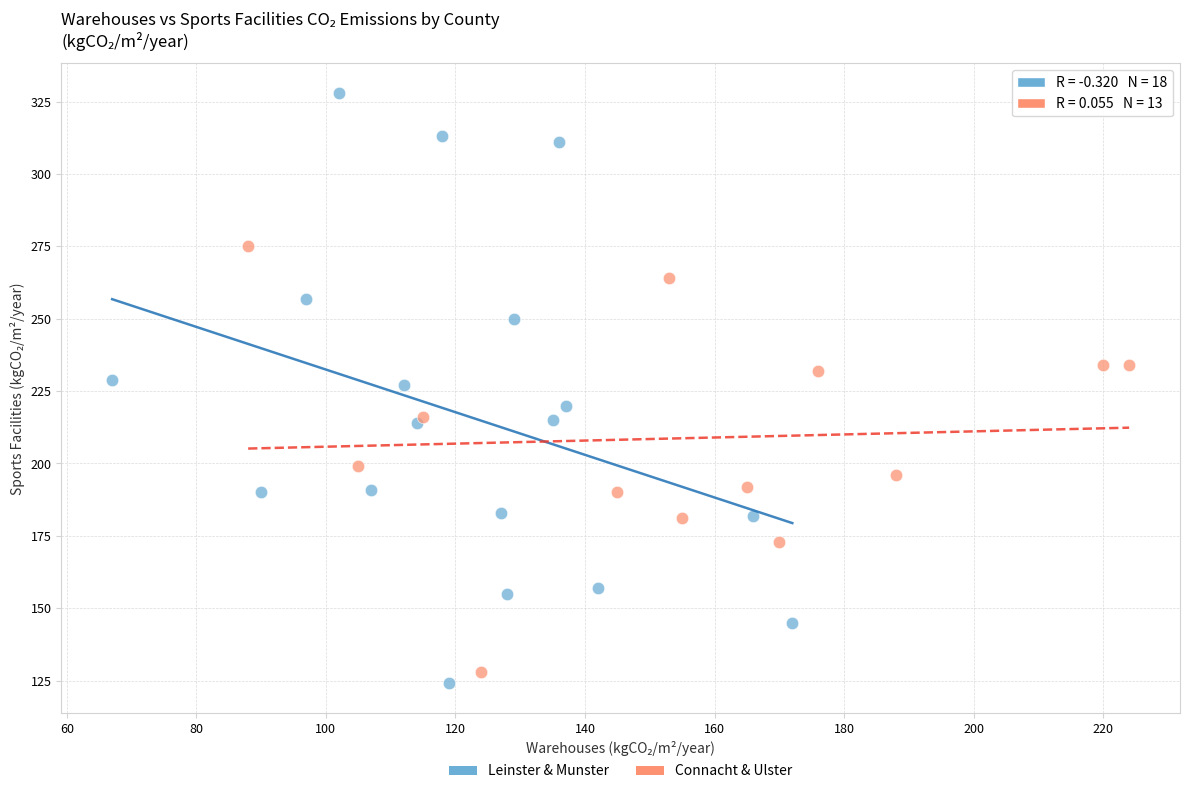

Which series contains the highest Y value?

Leinster & Munster